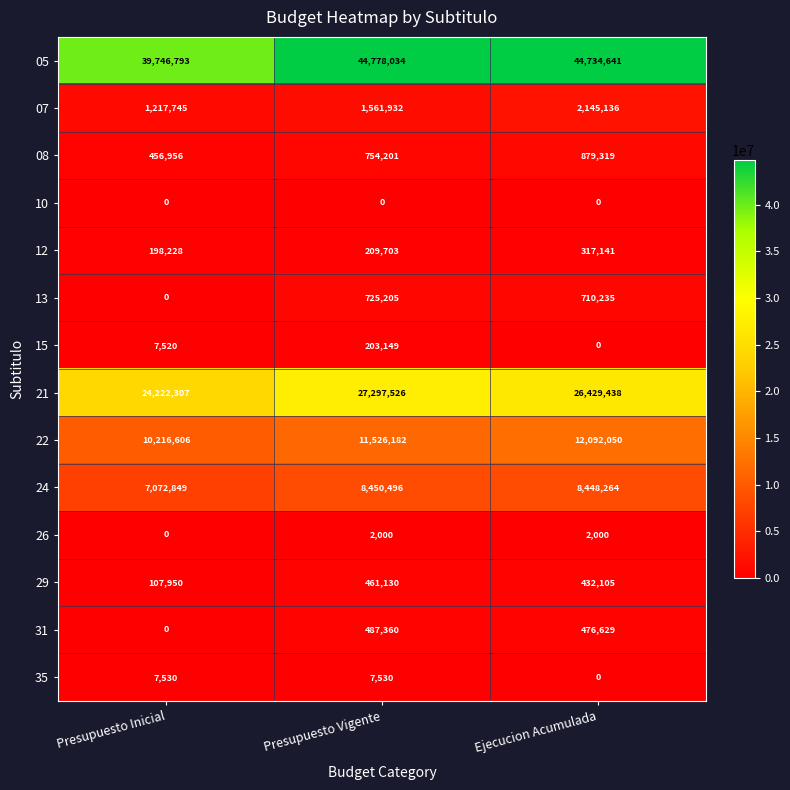

What is the difference between the highest and lowest values at Ejecucion Acumulada?

44734641